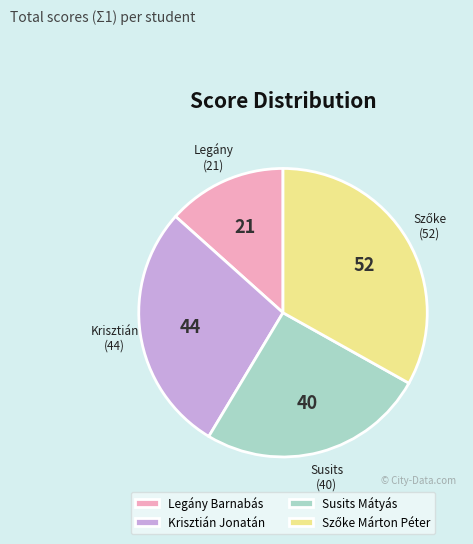

Between Legány Barnabás and Susits Mátyás, which is larger?

Susits Mátyás